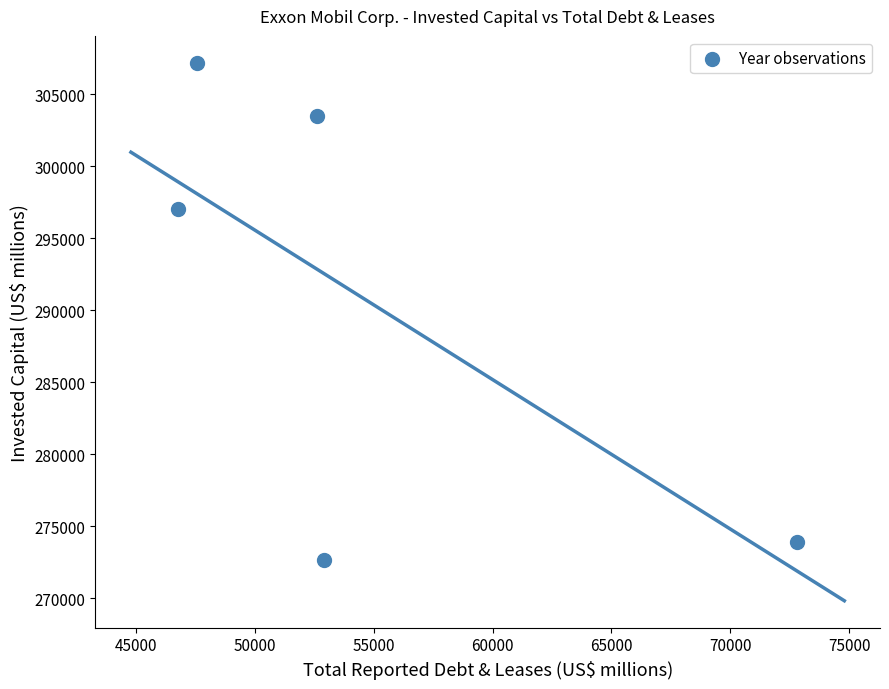

What Y value in the scatter plot is closest to 289934?

297049